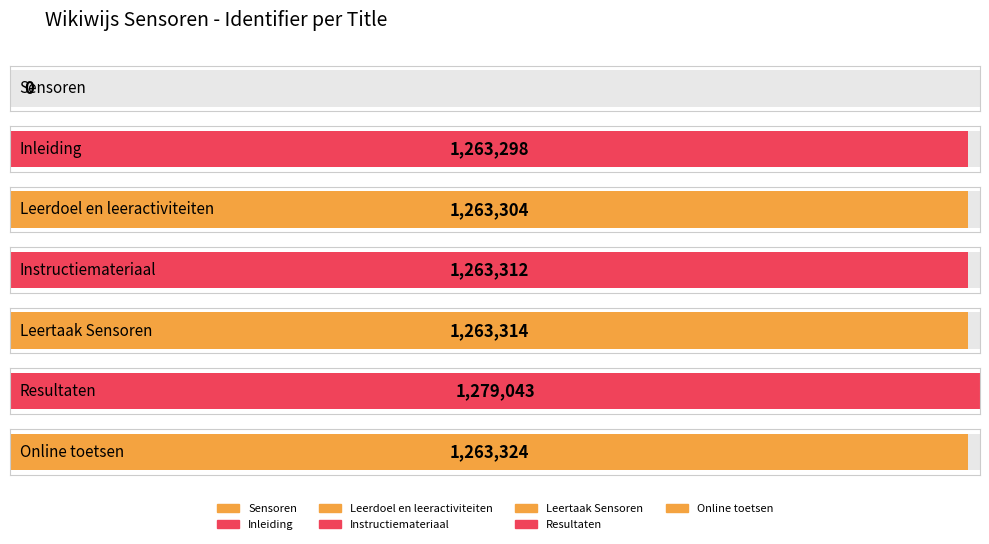

Rank the categories by value from lowest to highest.

Sensoren, Inleiding, Leerdoel en leeractiviteiten, Instructiemateriaal, Leertaak Sensoren, Online toetsen, Resultaten